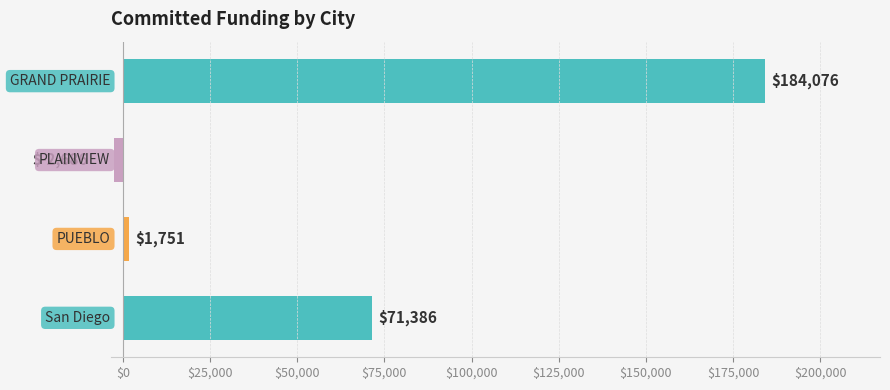

What is the value of the 1st bar from the top?

184076.0